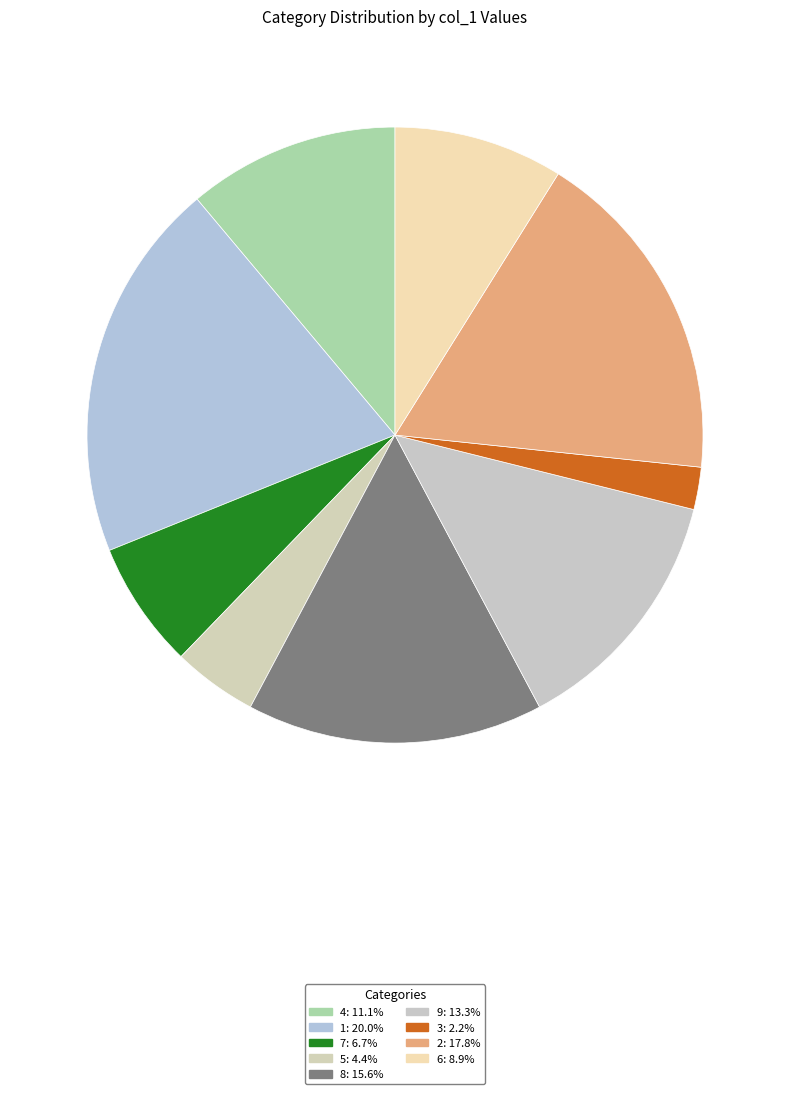

Count the number of slices in the pie.

9